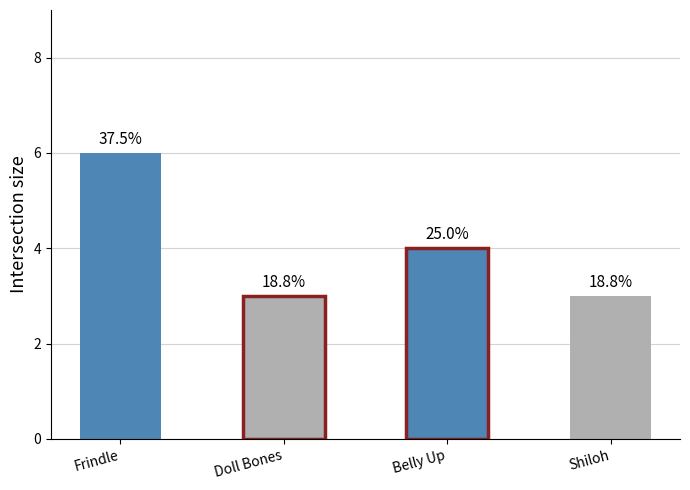

What is the difference between the maximum and minimum values?

3